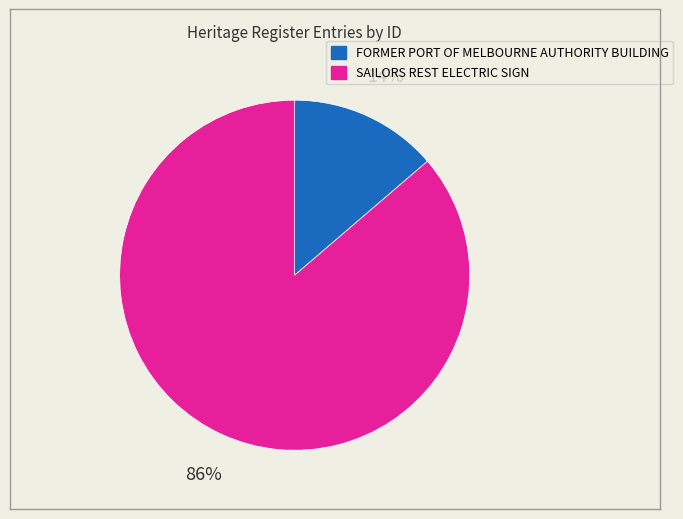

To the nearest percent, what is the combined percentage of SAILORS REST ELECTRIC SIGN and FORMER PORT OF MELBOURNE AUTHORITY BUILDING?

100%